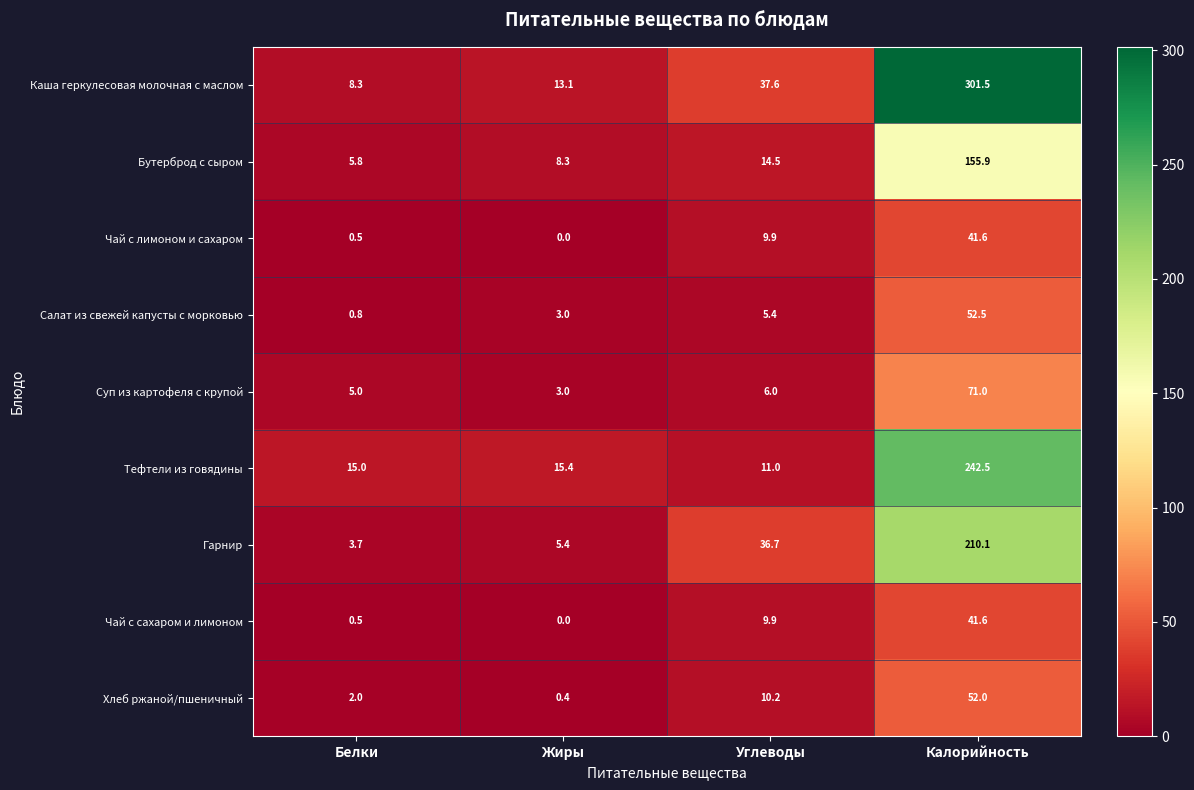

Where is Чай с лимоном и сахаром nearest to the value 20?

Углеводы